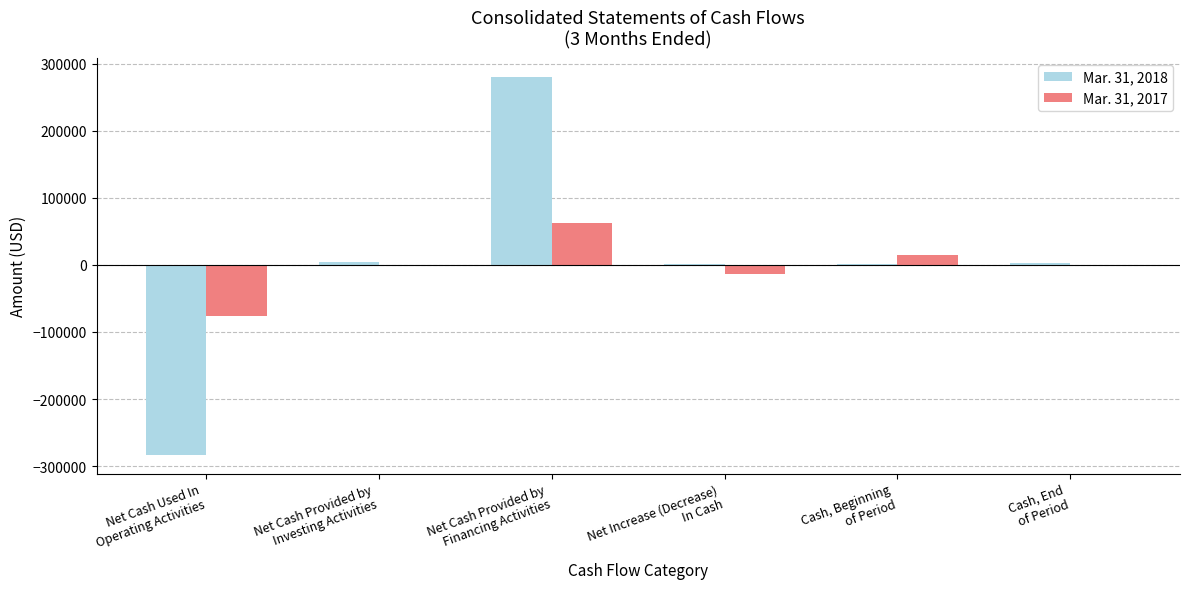

Read the Mar. 31, 2017 value at Net Increase (Decrease)
In Cash.

-14206